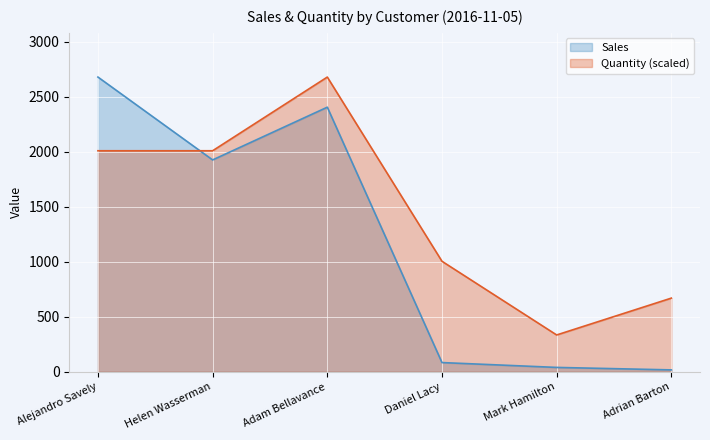

List the labels in order of Sales value, smallest first.

Adrian Barton, Mark Hamilton, Daniel Lacy, Helen Wasserman, Adam Bellavance, Alejandro Savely